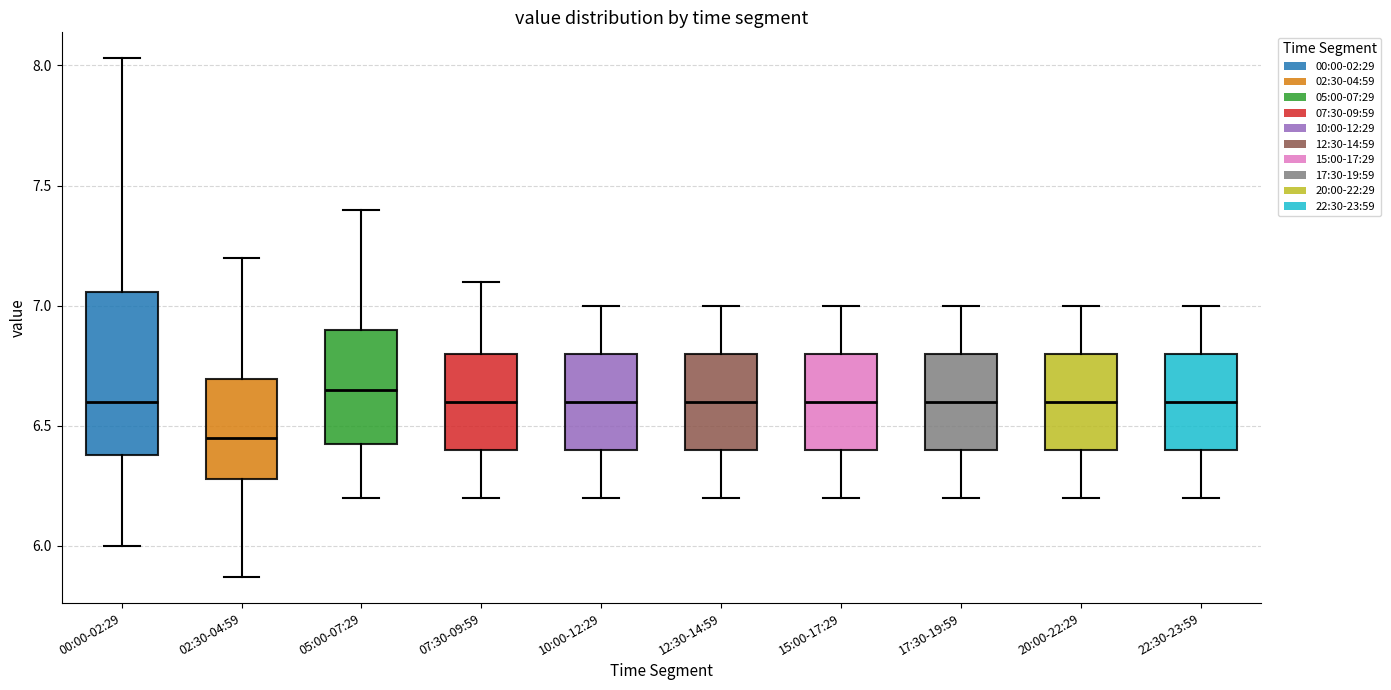

Which box has the highest median line?

05:00-07:29